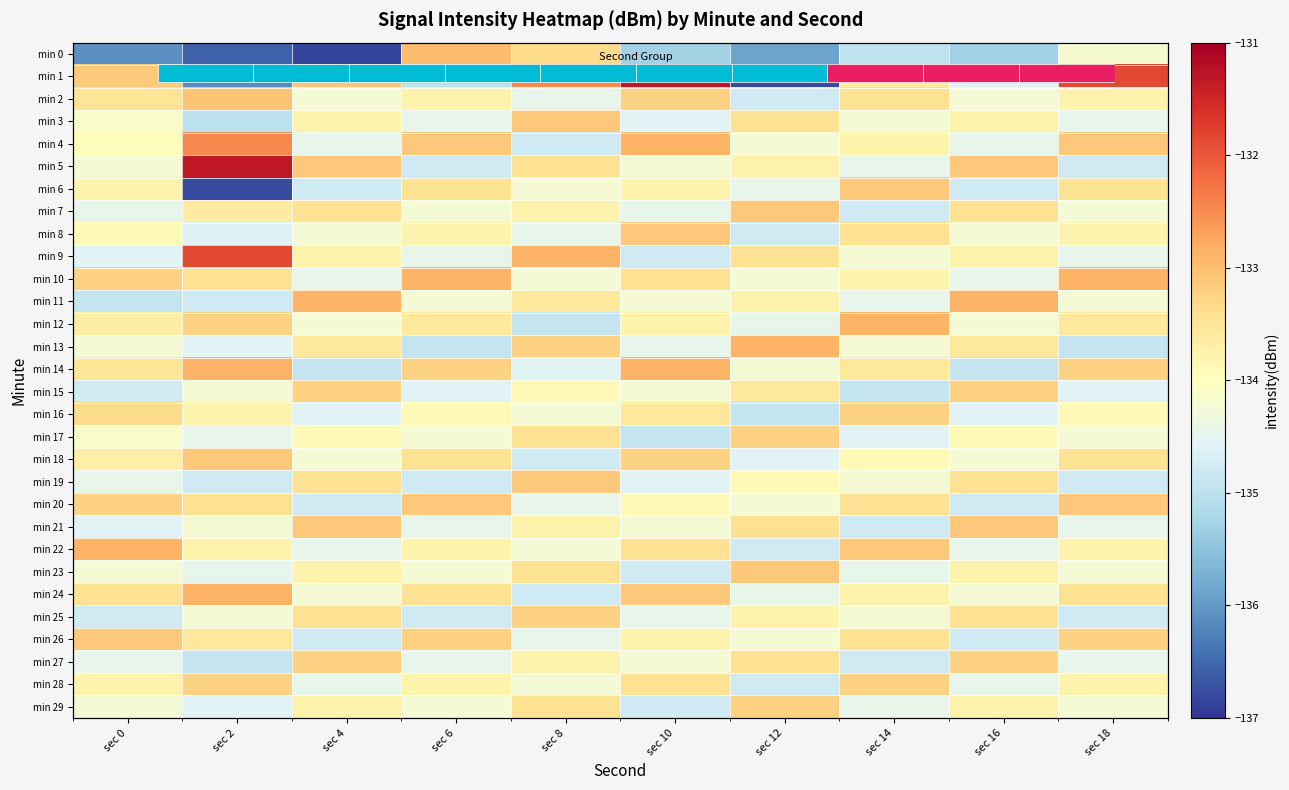

At which category is the sum across all series the highest?

sec 8